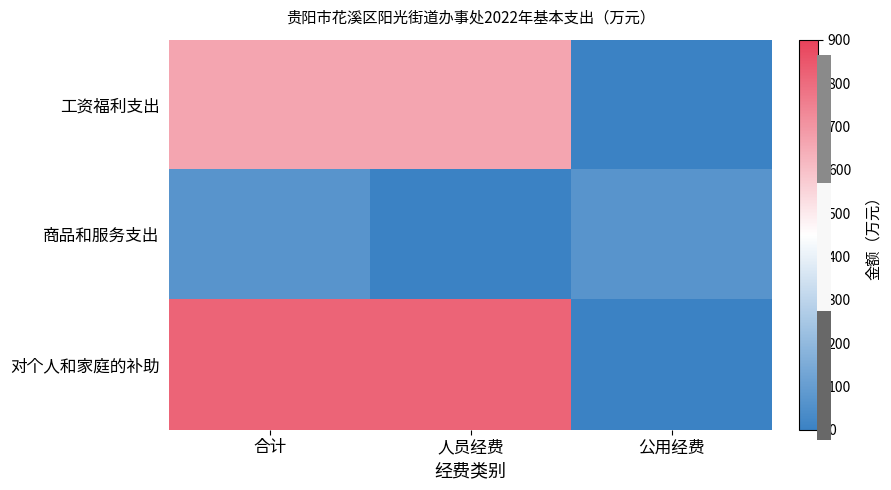

Which series has the widest spread of values?

对个人和家庭的补助